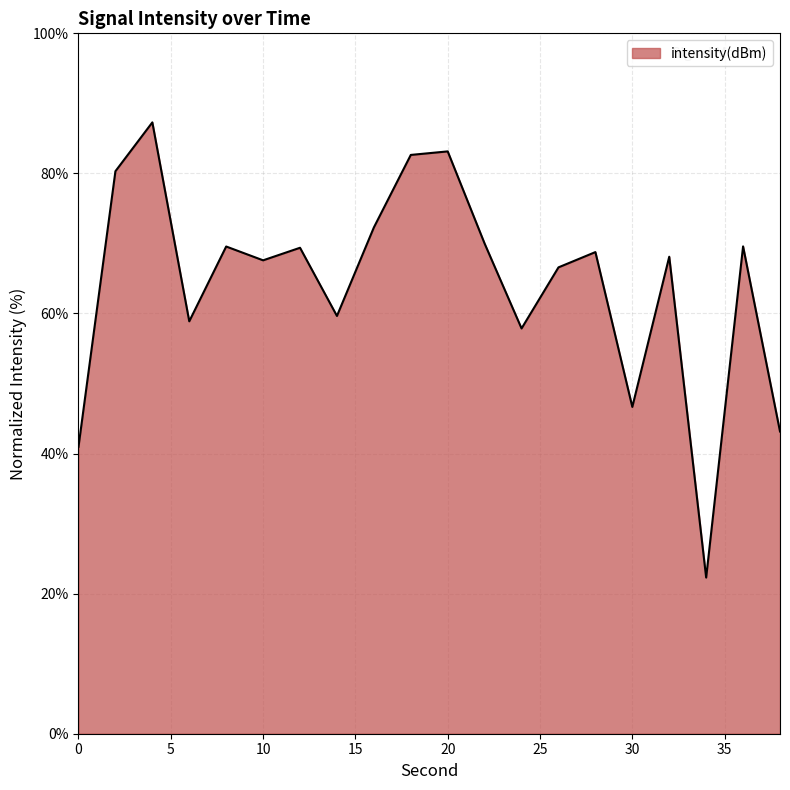

Does the chart have visible grid lines?

Yes